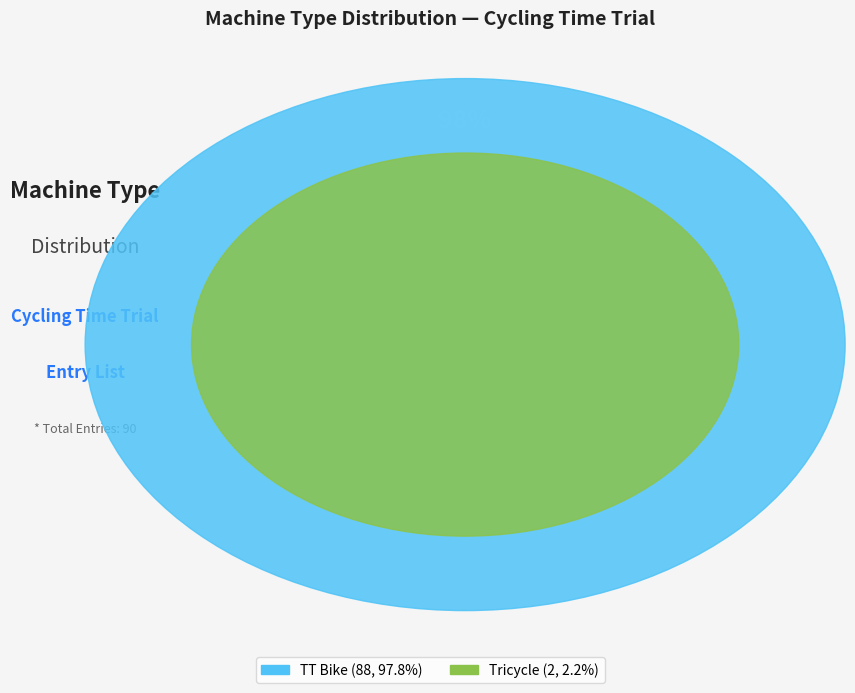

Is it true that Tricycle is 9% of the pie?

False